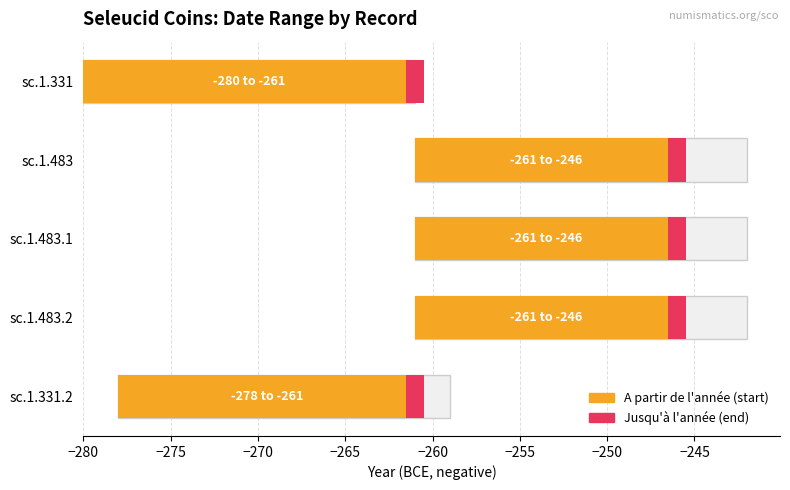

Which series has the largest range (max minus min)?

A partir de l'année → Jusqu'à l'année